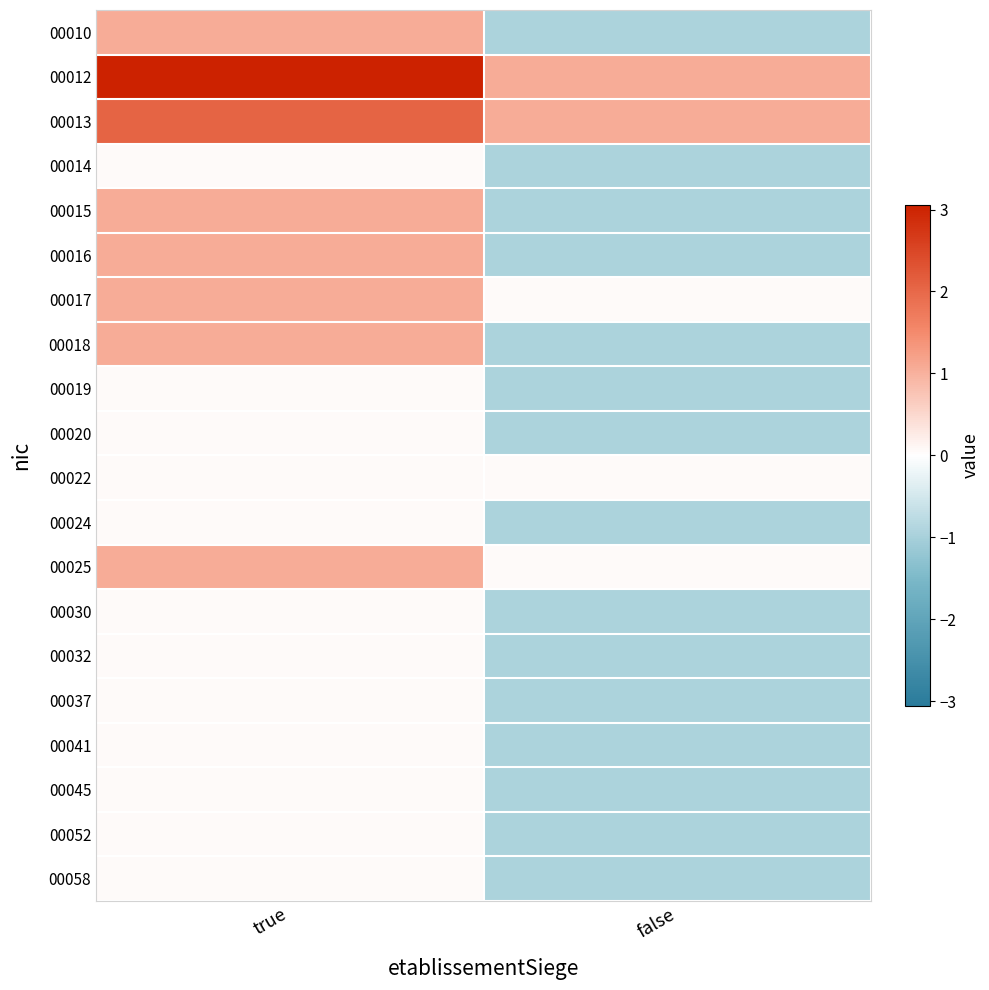

Reading left to right, list all the values displayed in this chart.

00010: true=1.1	false=-0.9
00012: true=3.0	false=1.1
00013: true=2.0	false=1.1
00014: true=0.1	false=-0.9
00015: true=1.1	false=-0.9
00016: true=1.1	false=-0.9
00017: true=1.1	false=0.1
00018: true=1.1	false=-0.9
00019: true=0.1	false=-0.9
00020: true=0.1	false=-0.9
00022: true=0.1	false=0.1
00024: true=0.1	false=-0.9
00025: true=1.1	false=0.1
00030: true=0.1	false=-0.9
00032: true=0.1	false=-0.9
00037: true=0.1	false=-0.9
00041: true=0.1	false=-0.9
00045: true=0.1	false=-0.9
00052: true=0.1	false=-0.9
00058: true=0.1	false=-0.9